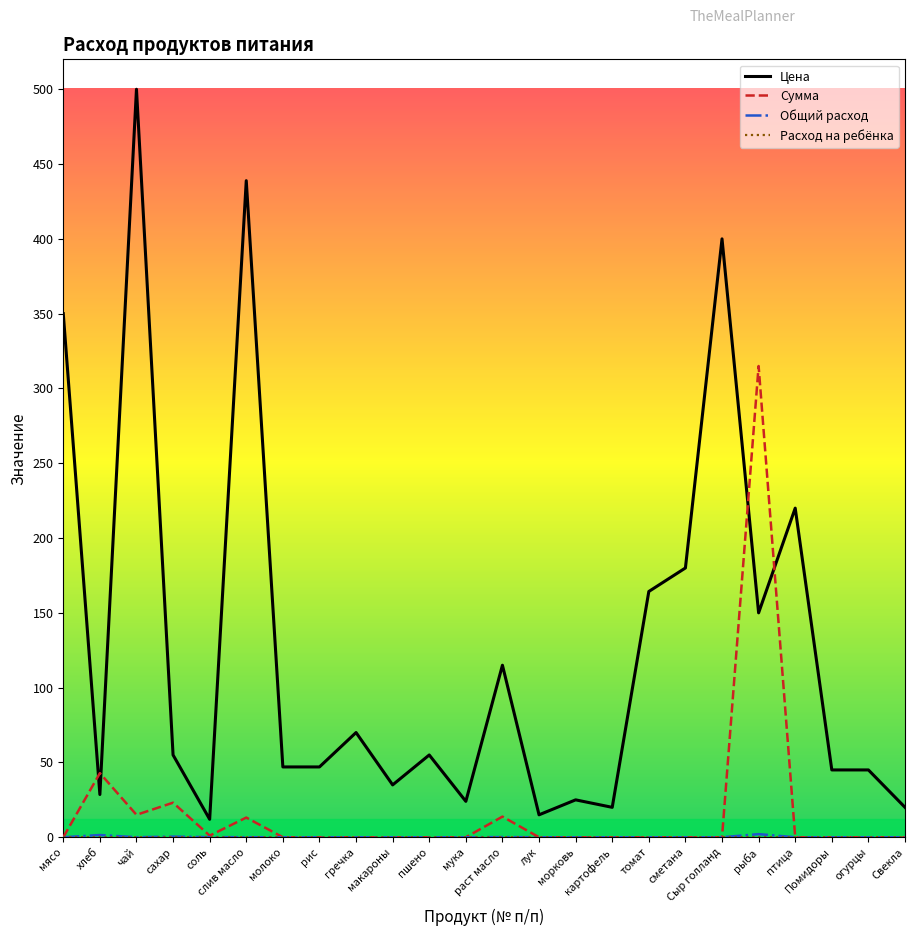

Which series has the widest spread of values?

Цена